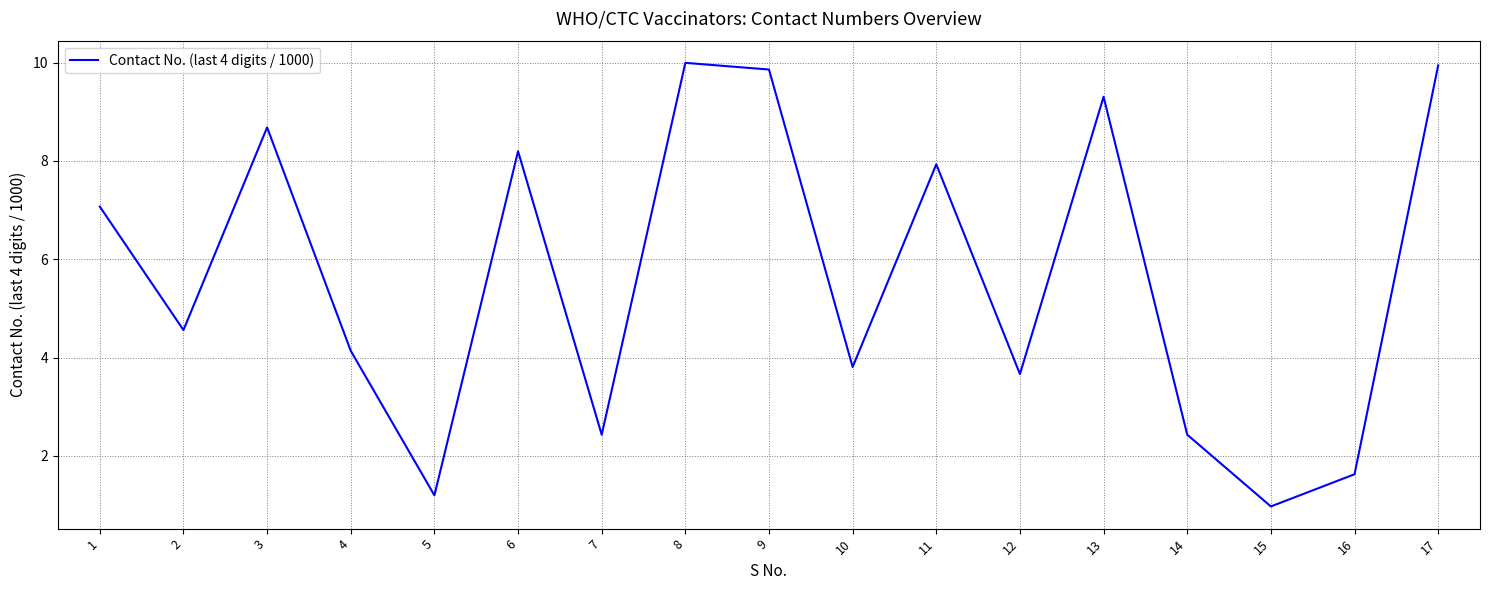

Where is the first local maximum?

3